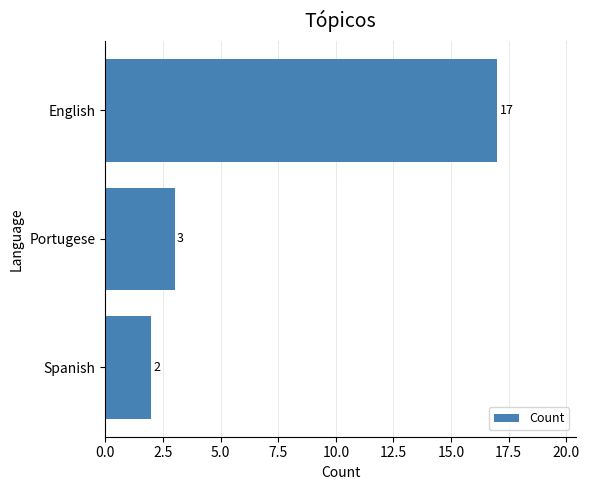

Reading top to bottom, extract all data points from this chart.

English=17	Portugese=3	Spanish=2